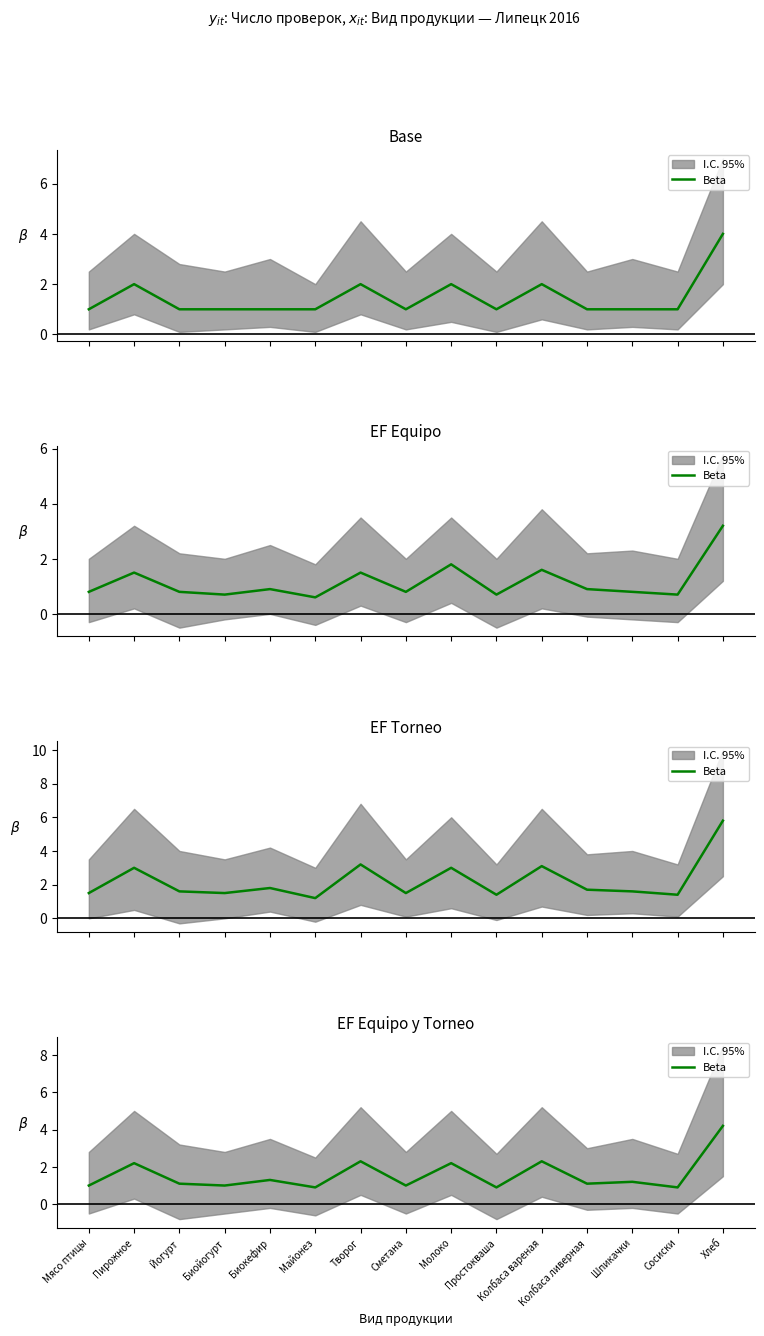

Where is the first local minimum?

Биойогурт